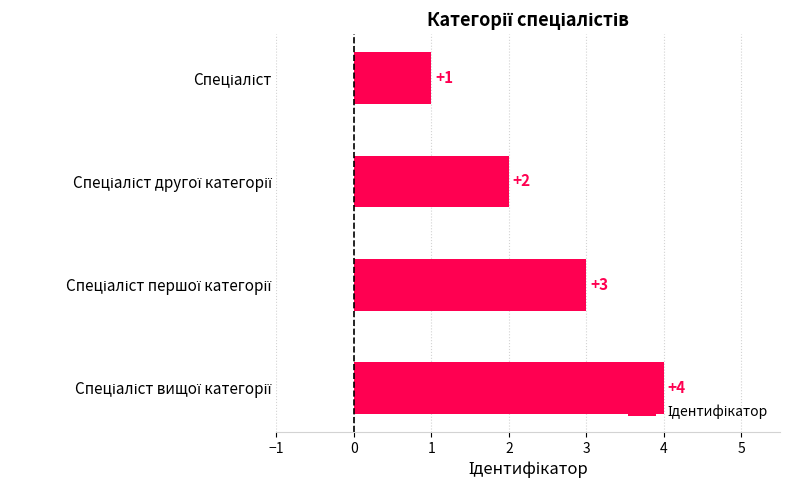

What is the smallest value displayed?

1